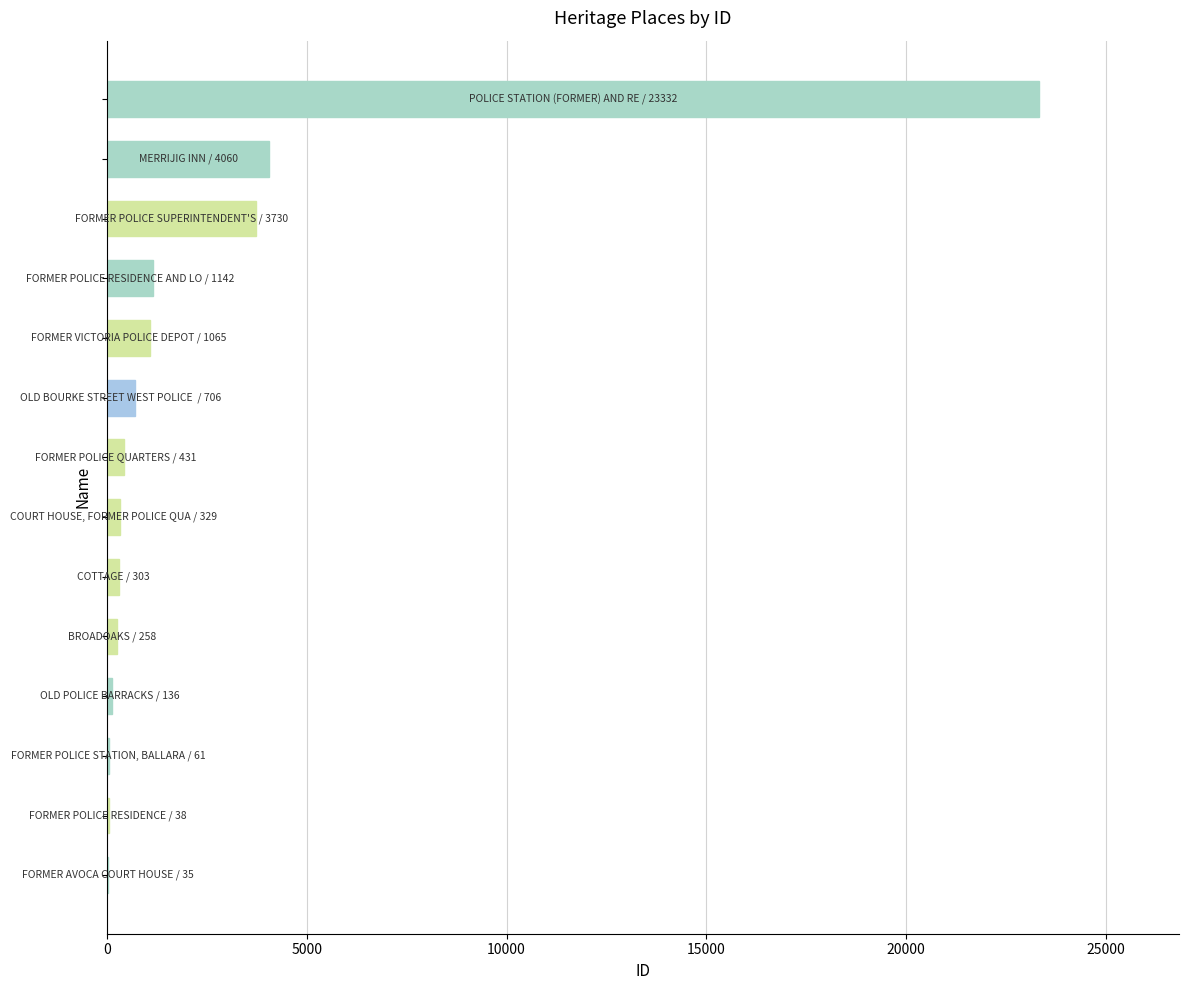

What is the greatest value displayed?

23332